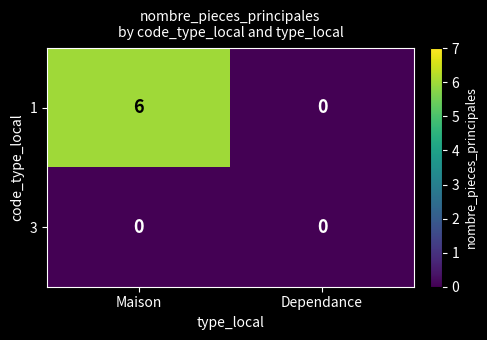

Reading left to right, extract all data points from this chart.

1: Maison=6	Dependance=0
3: Maison=0	Dependance=0